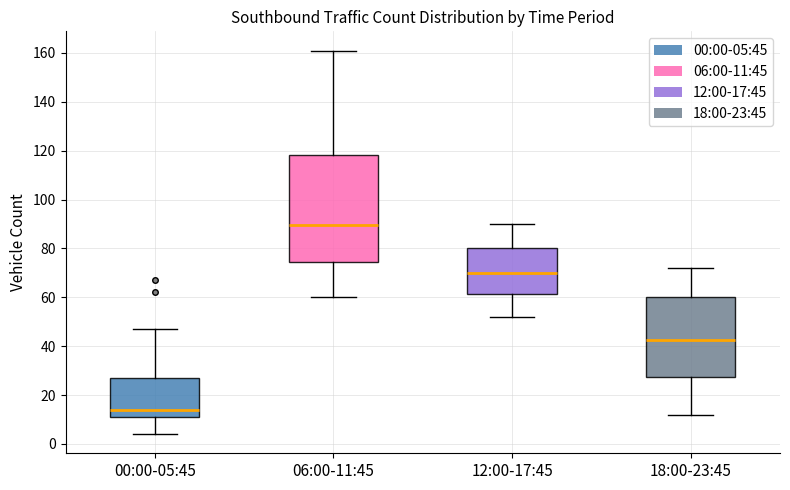

Comparing the boxes themselves (not the whiskers), which one is the tallest?

06:00-11:45